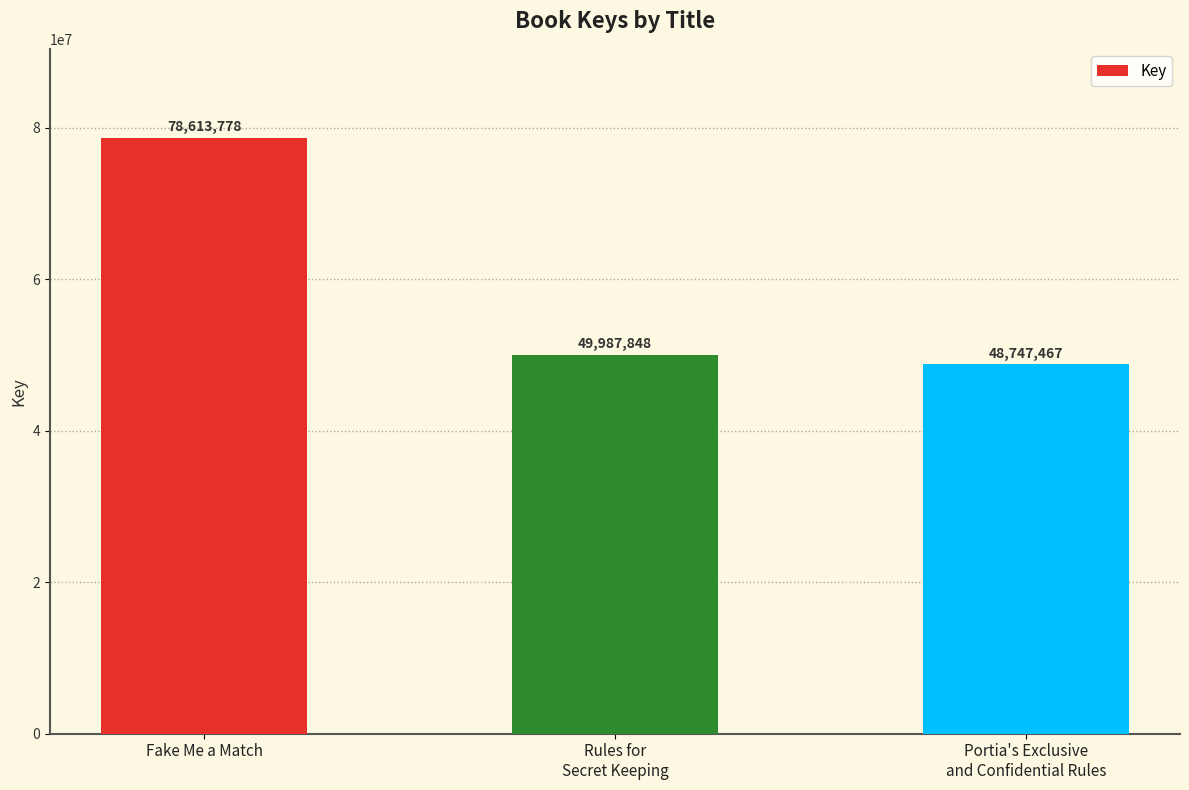

What is the label of the 3rd bar from the right?

Fake Me a Match